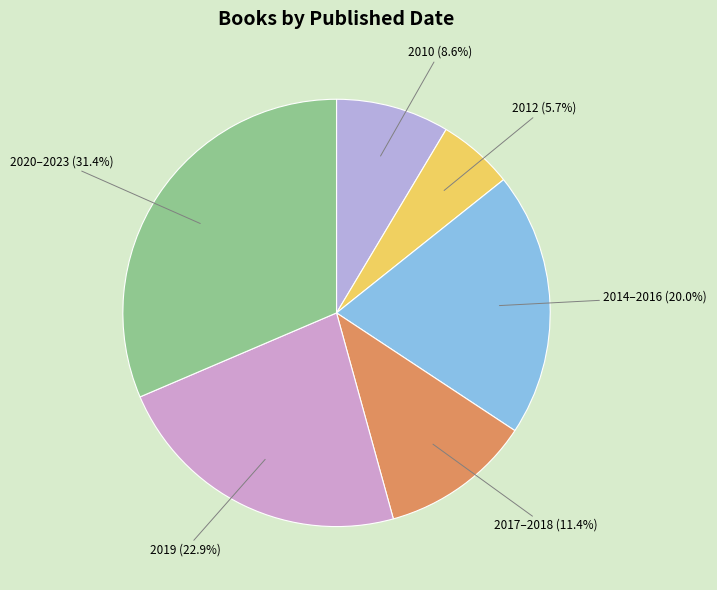

What portion of the pie excludes 2019 (22.9%)?

77.1%